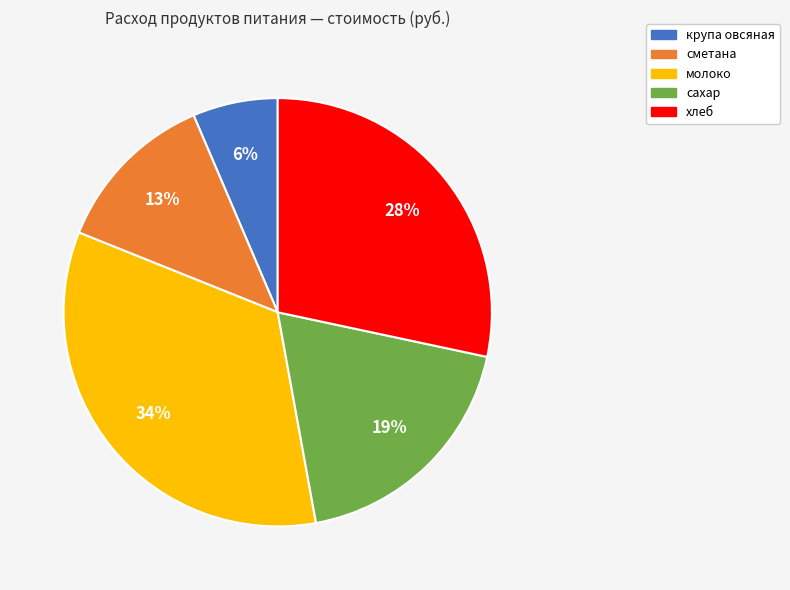

How many slices are in this pie chart?

5